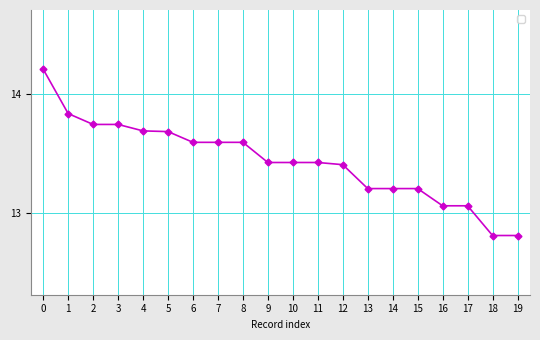

What is the maximum value shown in the chart?

14.2